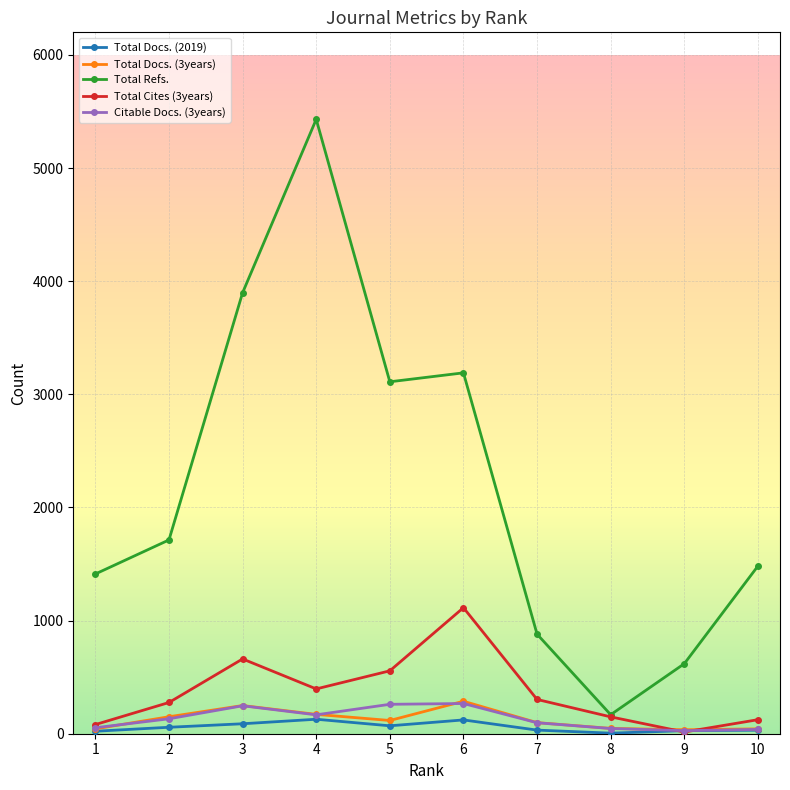

What is the greatest value displayed?

5431